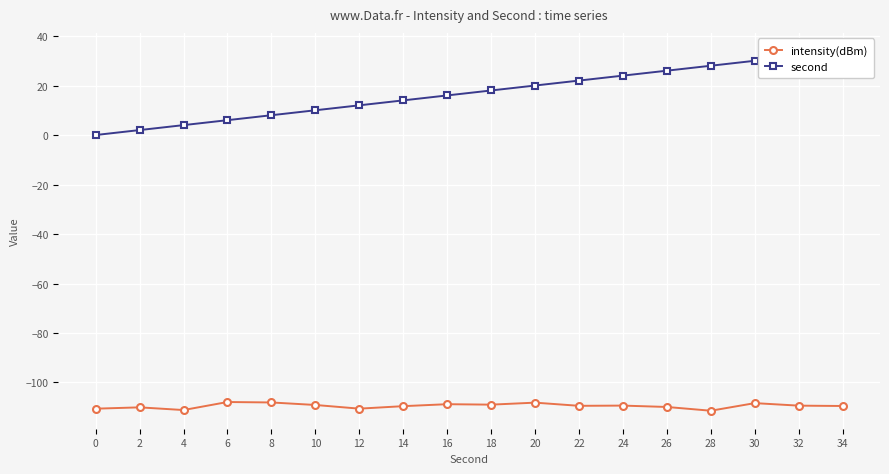

True or false: second and intensity(dBm) cross at least once.

False